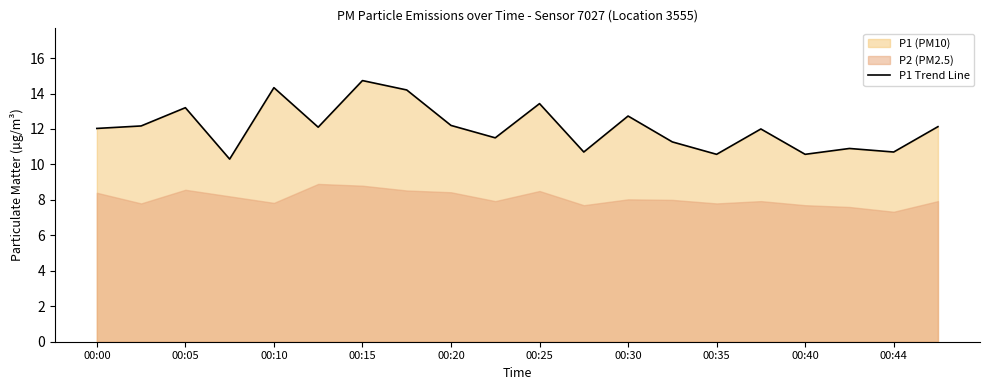

Reading left to right, list all the values displayed in this chart.

12.0	12.2	13.2	10.3	14.3	12.1	14.7	14.2	12.2	11.5	13.4	10.7	12.7	11.3	10.6	12.0	10.6	10.9	10.7	12.1